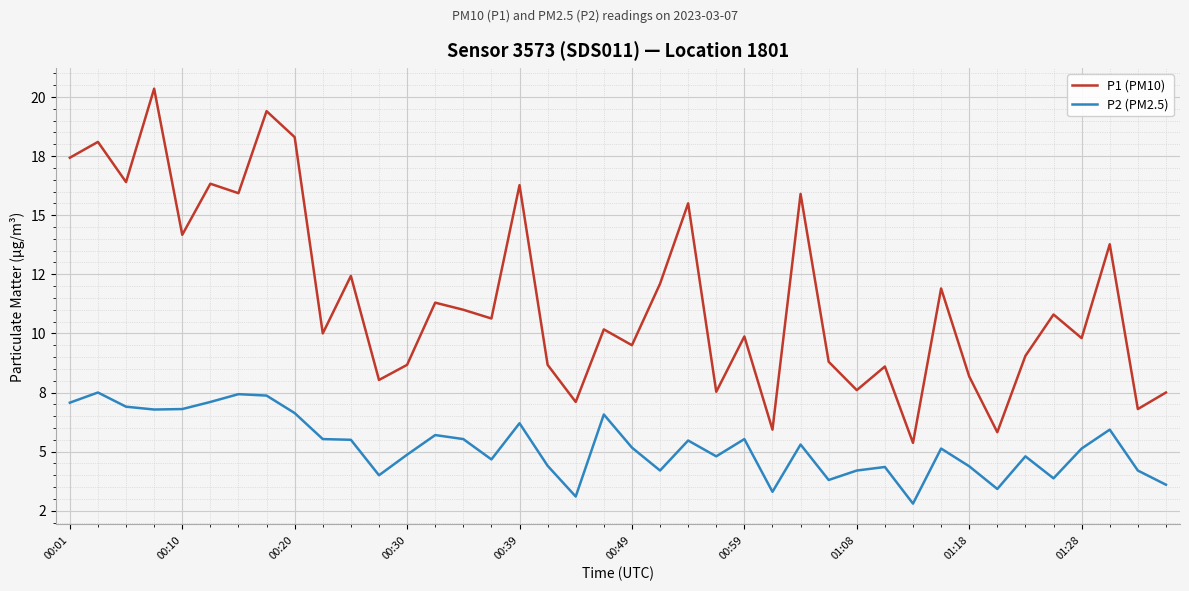

What is the value of the P1 (PM10) point at the 36th from the left?

10.8